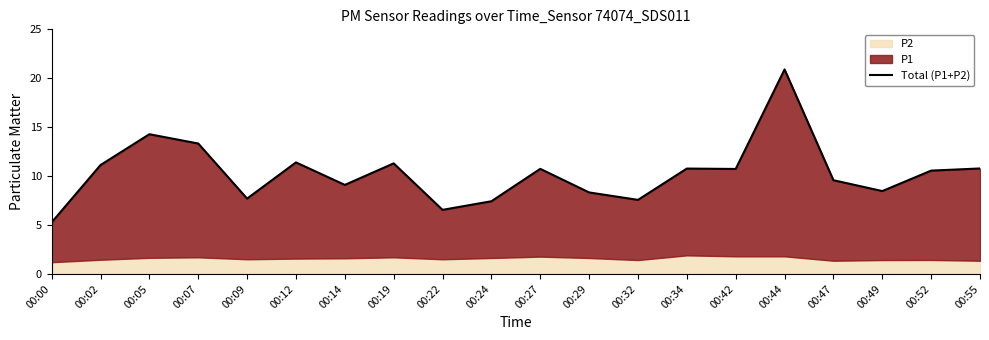

True or false: the data shows 12.9 at 00:49.

False